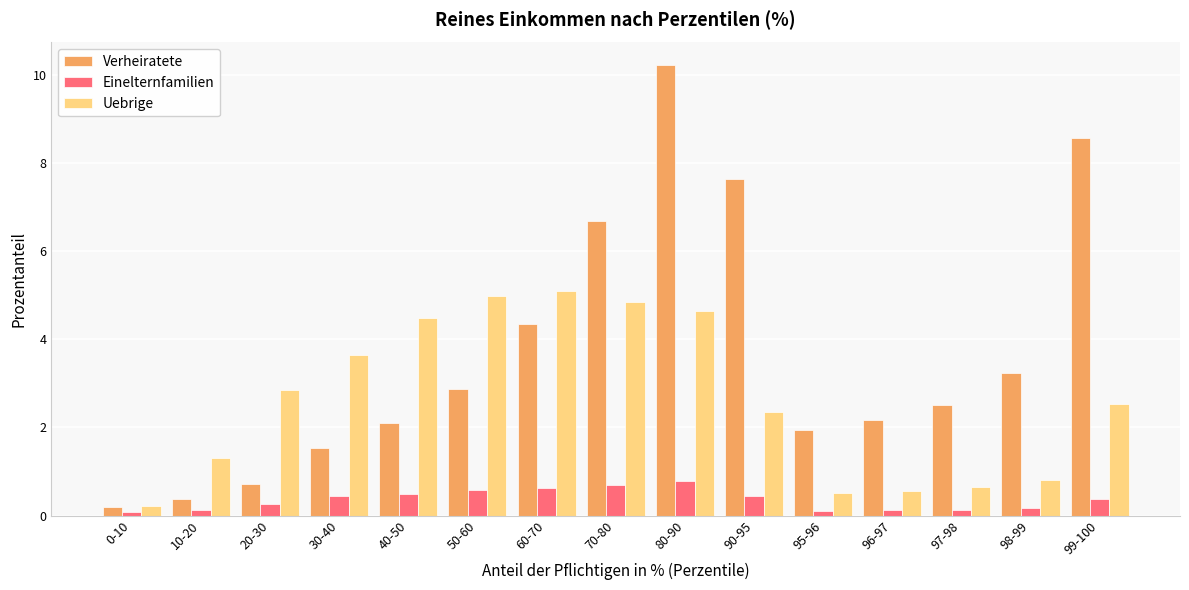

What is the average value of the Uebrige series?

2.6